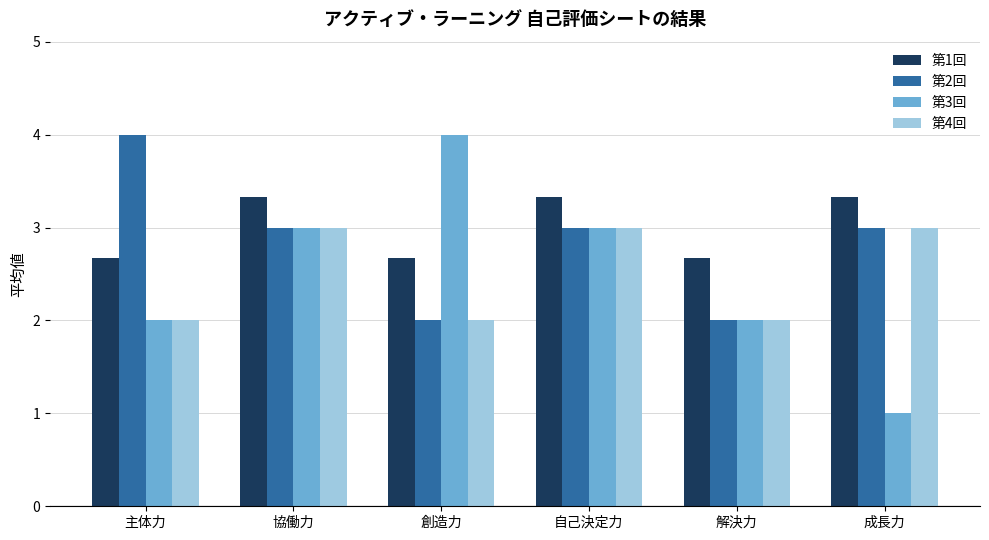

Which series has the largest range (max minus min)?

第3回